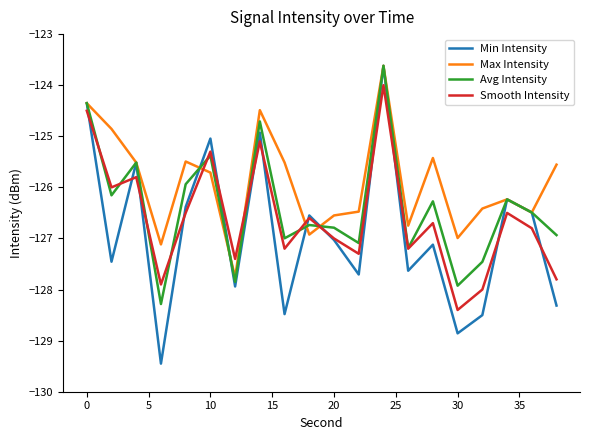

Does the chart have visible grid lines?

No